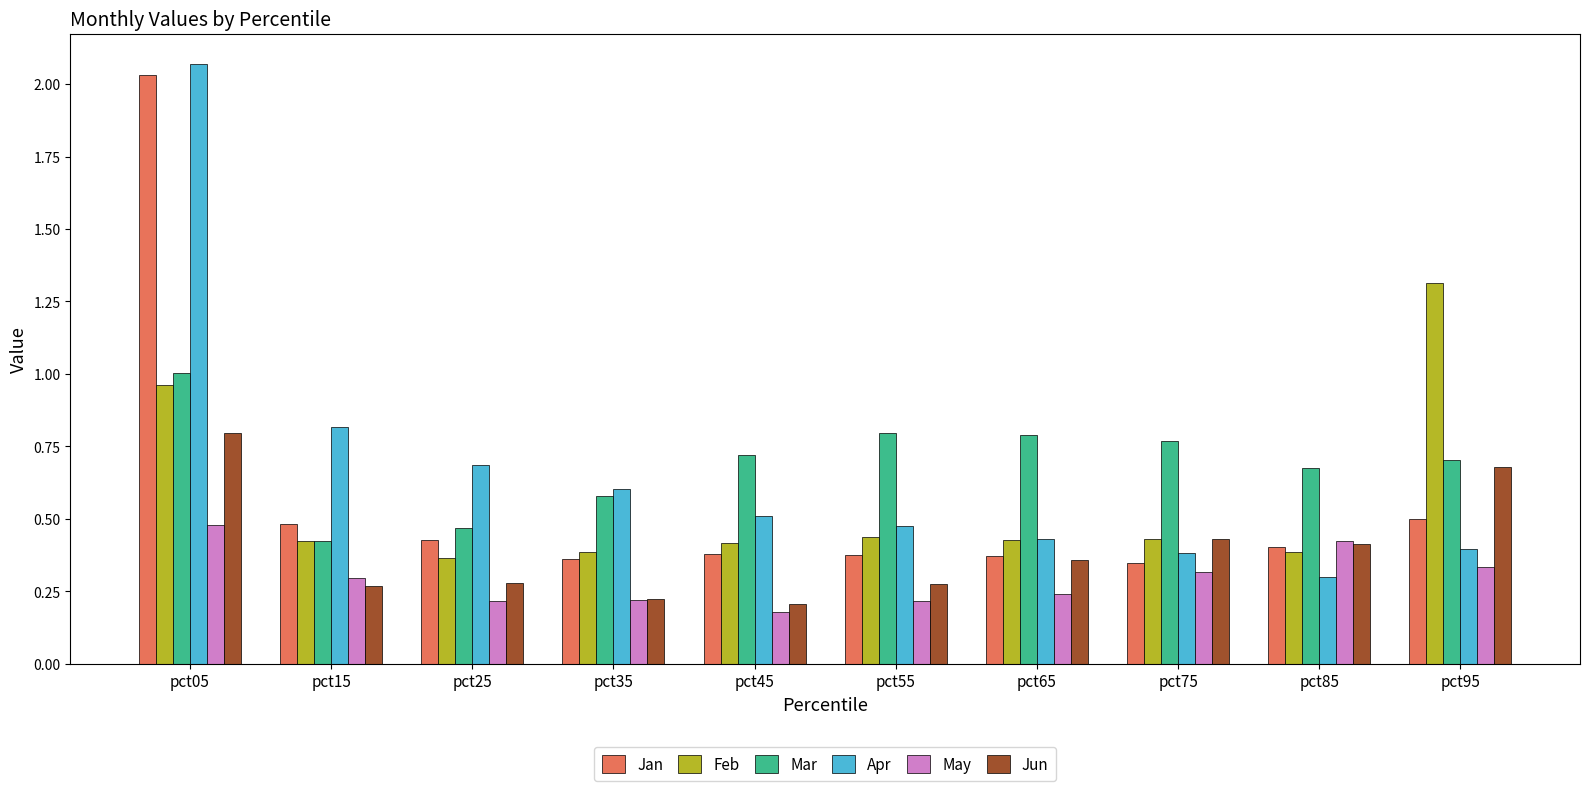

Between pct55 and pct65, which series saw the biggest shift?

Jun